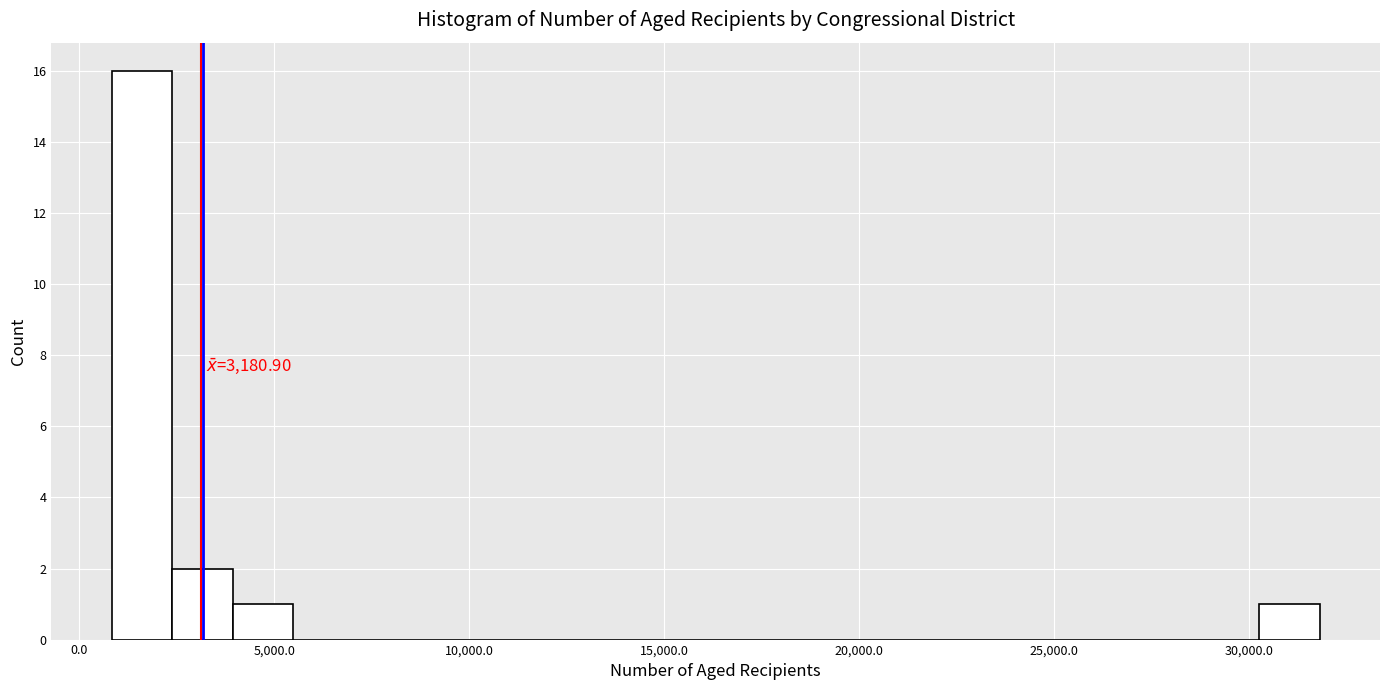

Around what value on the x-axis is the tallest bar? Give the approximate position of its centre, as read against the axis.

1500